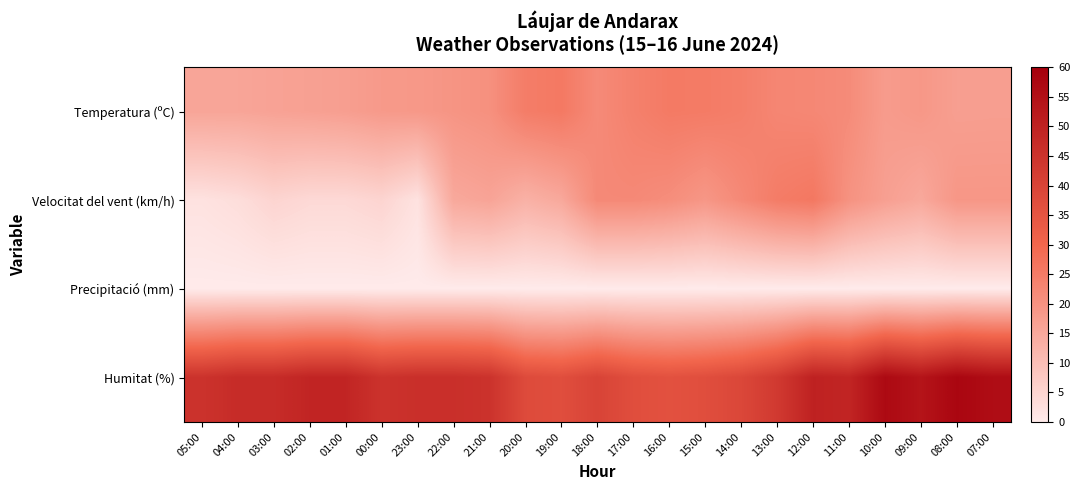

At which category is the sum across all series the highest?

12:00